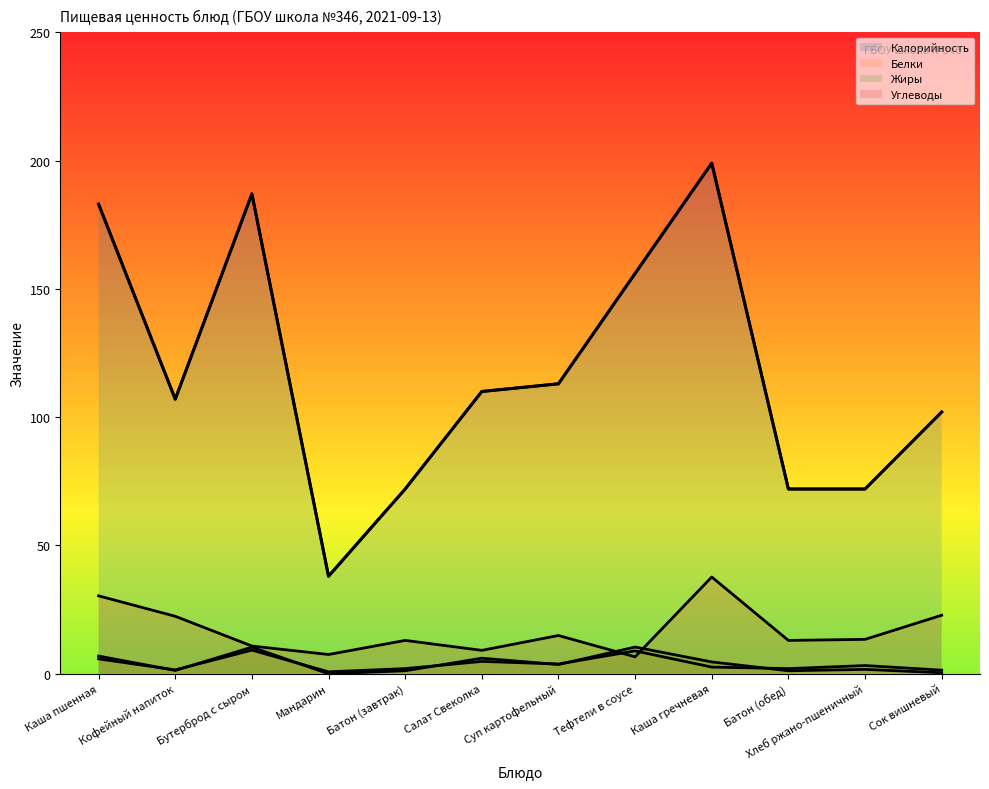

Where does the Жиры series first go above 3?

Каша пшенная